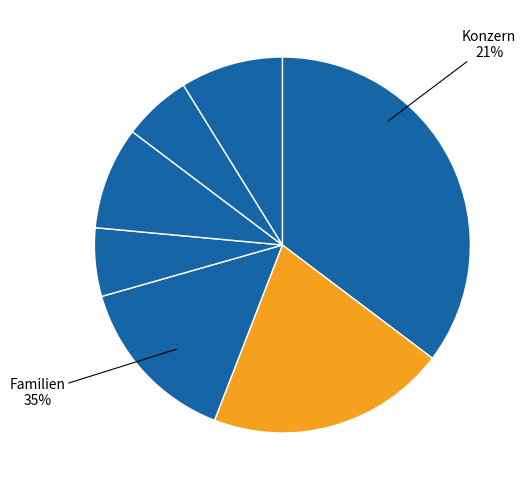

To the nearest percent, what is the combined percentage of Stiftungen and Konzern?

16%